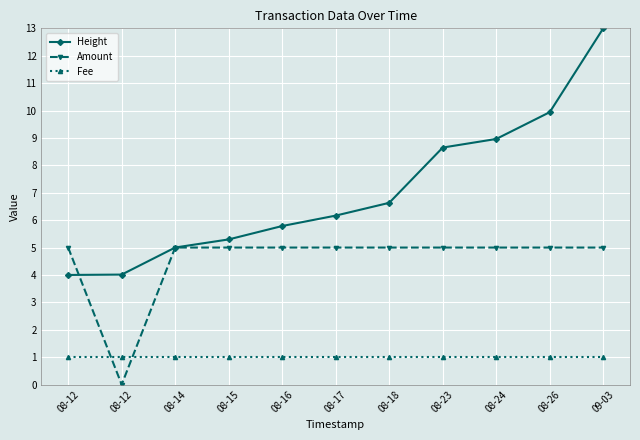

Does the chart have visible grid lines?

Yes